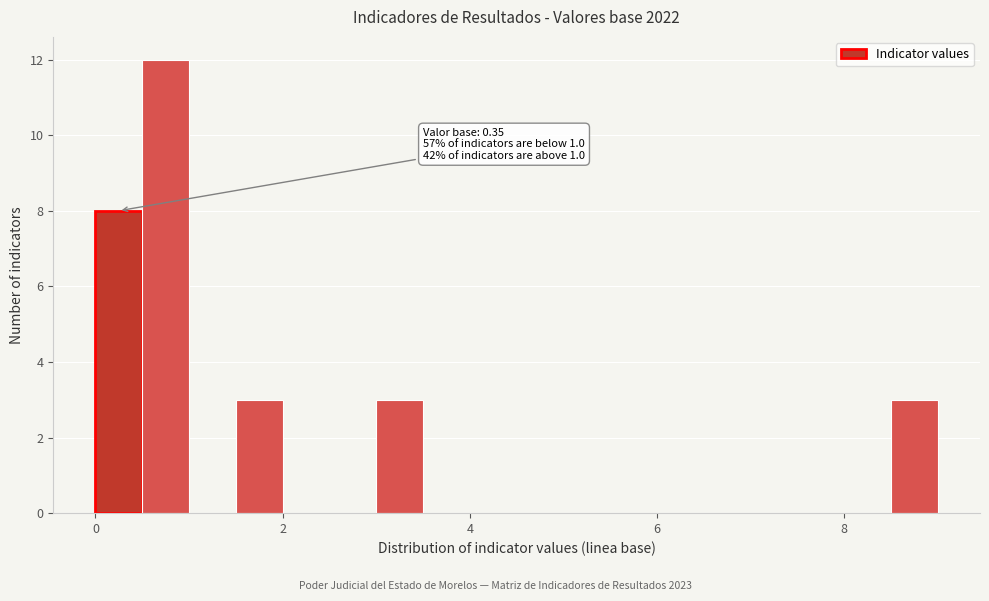

Read against the x-axis, roughly where is the centre of the tallest bar?

0.8